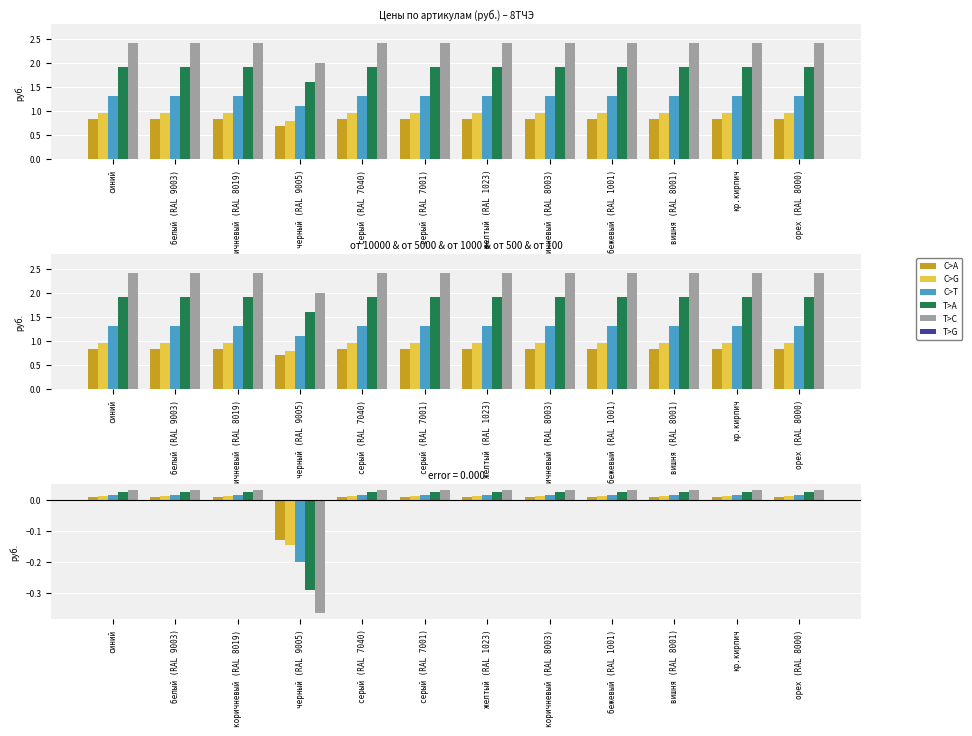

What is the lowest value of the от 500 series?

-0.3